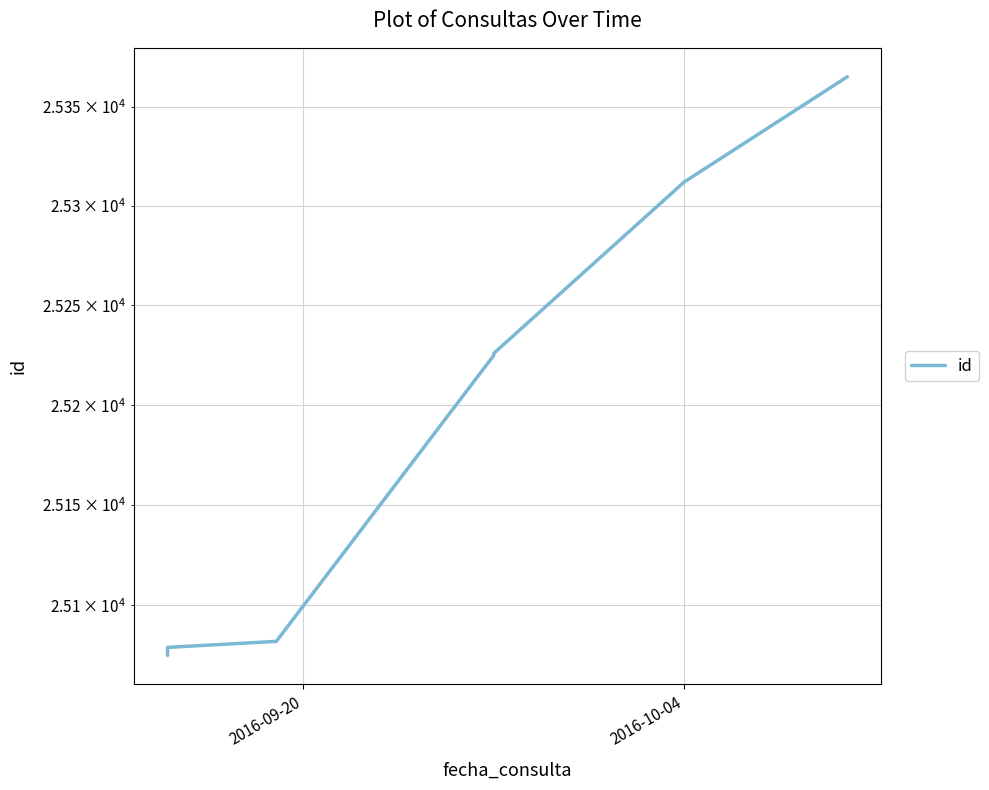

Is it true that the value at 4 is 33209?

False